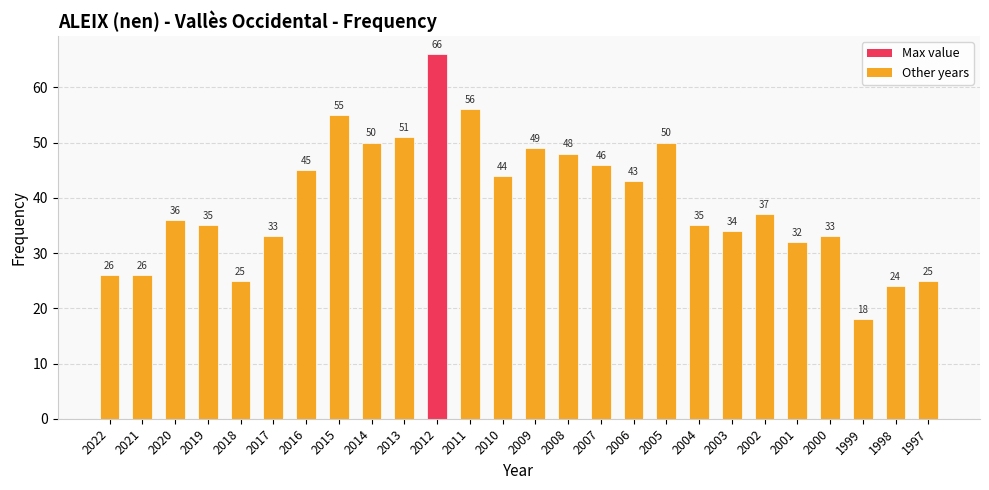

Reading left to right, extract all data points from this chart.

26	26	36	35	25	33	45	55	50	51	66	56	44	49	48	46	43	50	35	34	37	32	33	18	24	25